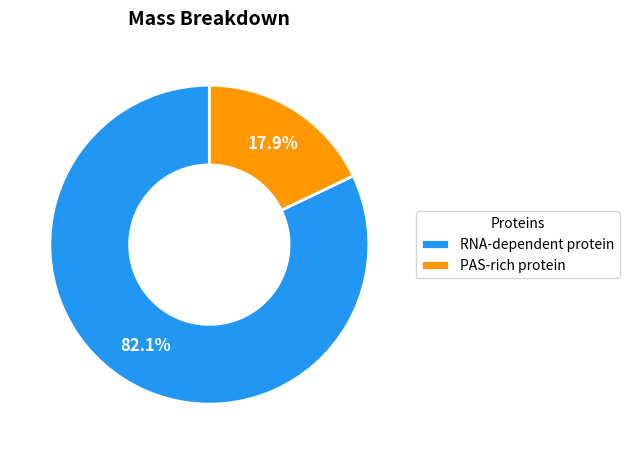

Which category has the biggest portion of the pie?

RNA-dependent protein